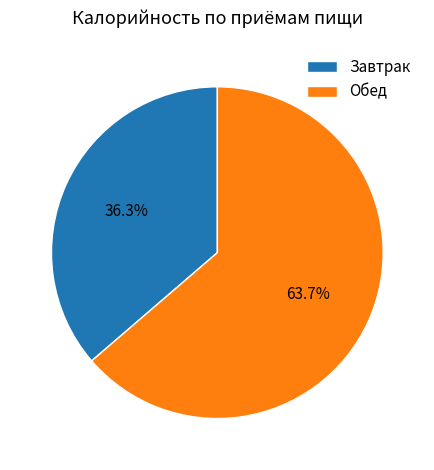

Is there a majority slice in this chart?

Yes